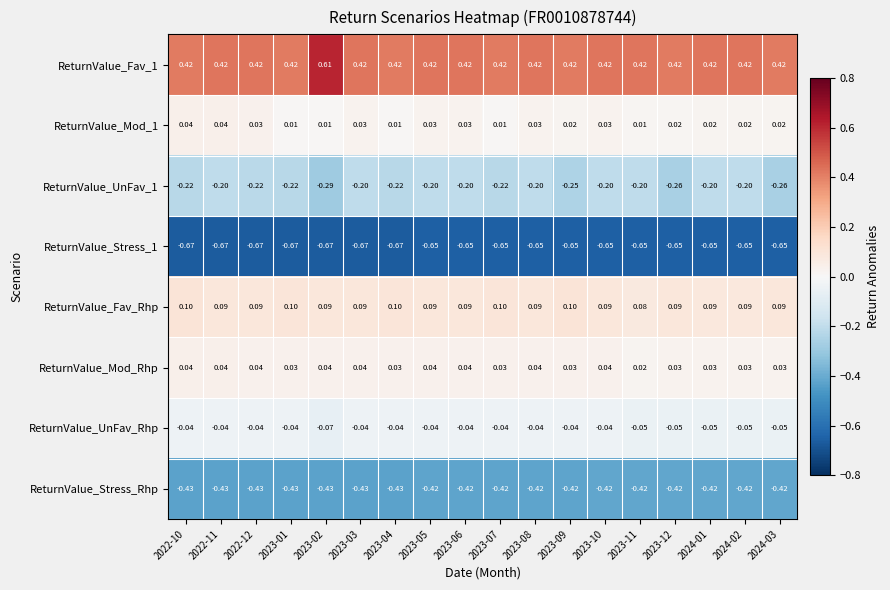

Count the number of data series in this chart.

8